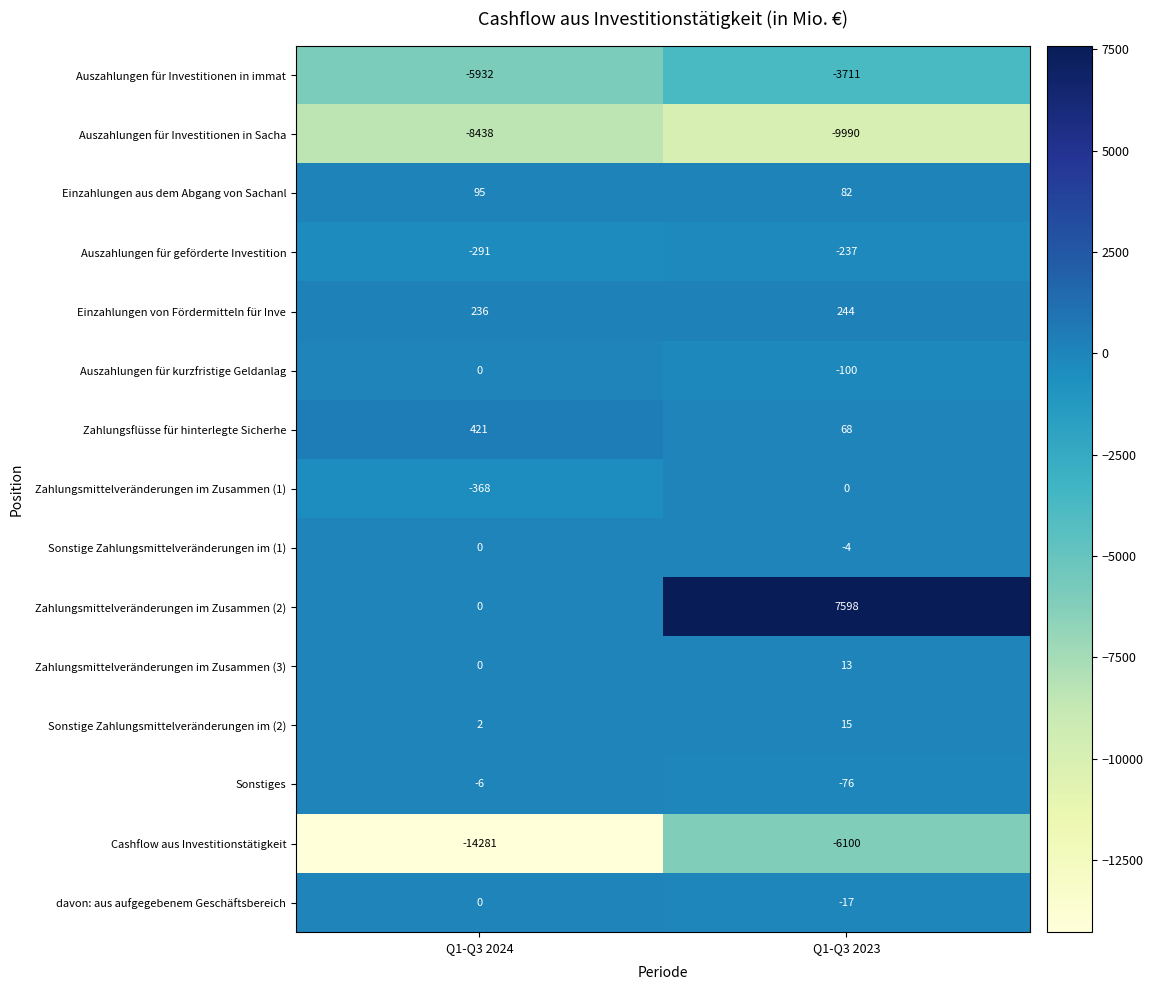

Between Q1-Q3 2024 and Q1-Q3 2023, which series saw the biggest shift?

Cashflow aus Investitionstätigkeit